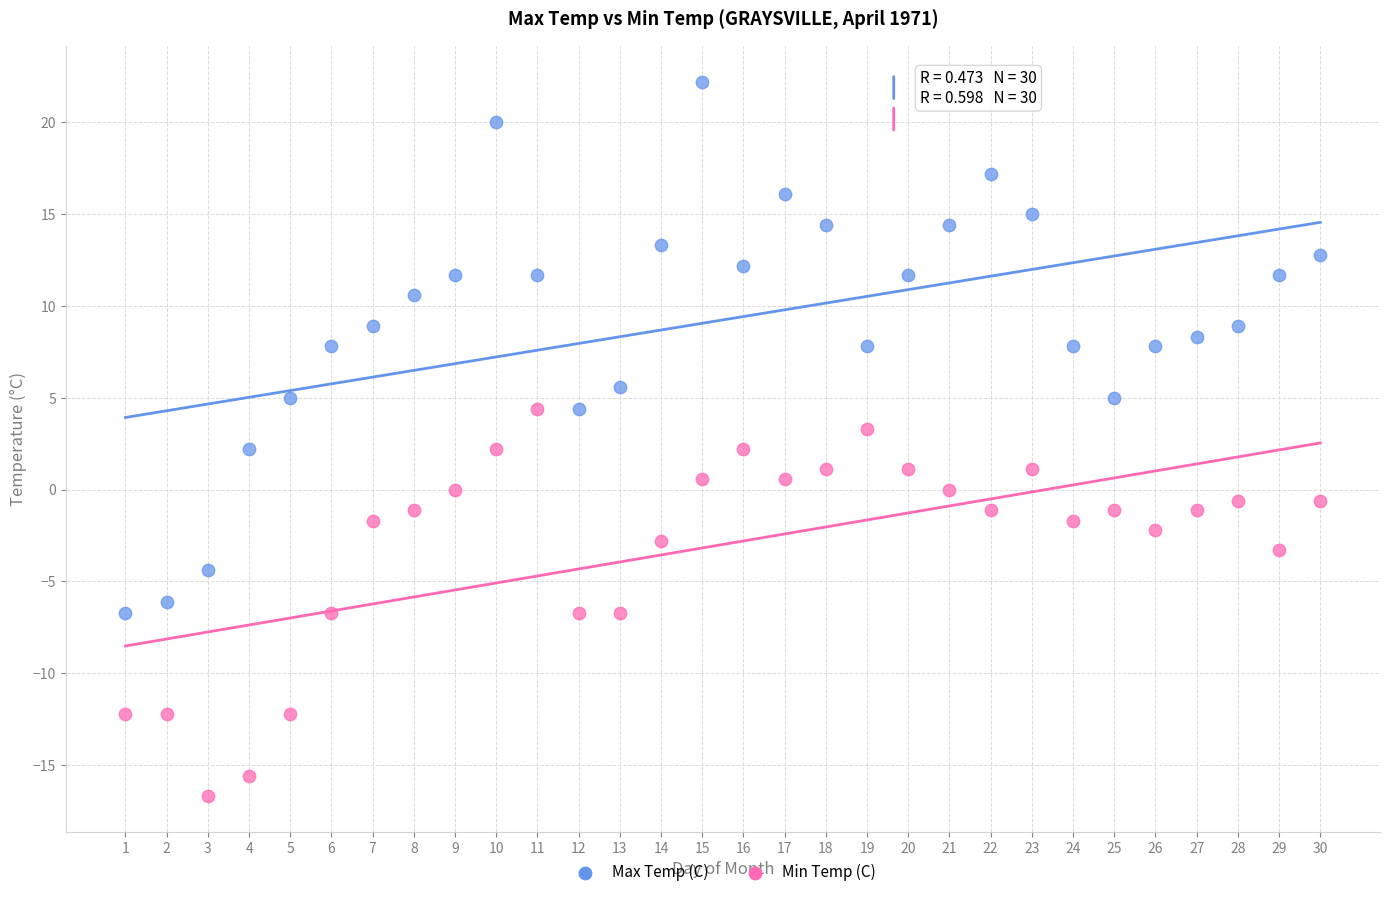

What are all the series names shown in the legend?

Max Temp (C), Min Temp (C)